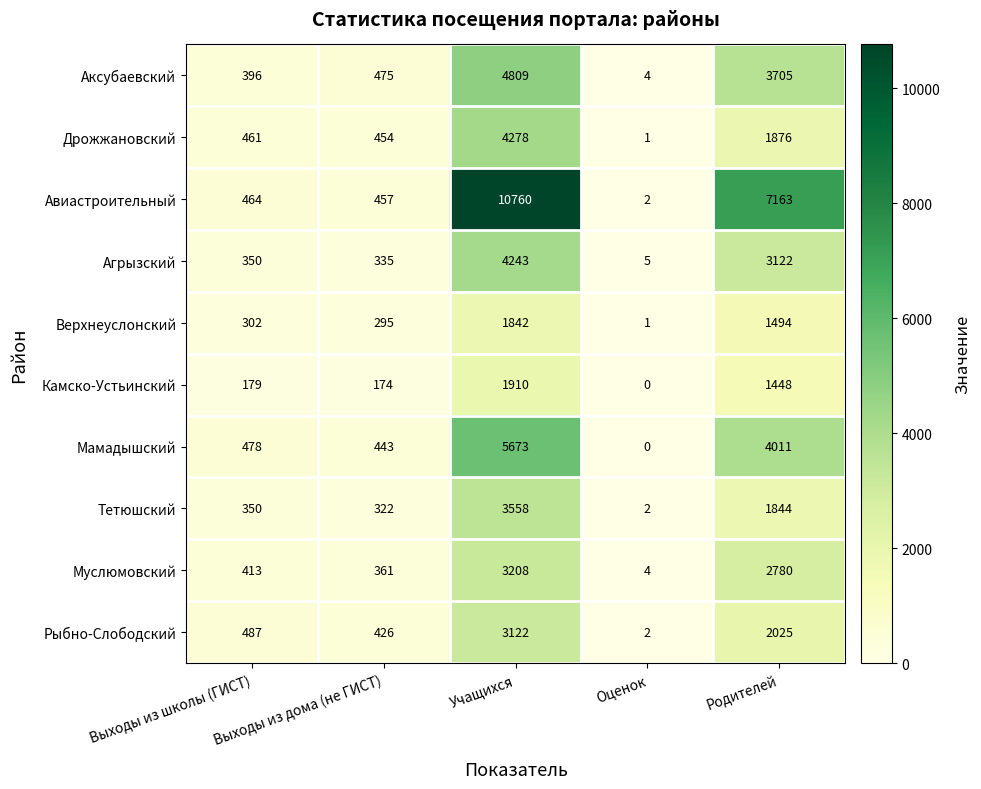

At which category is the sum across all series the highest?

Учащихся